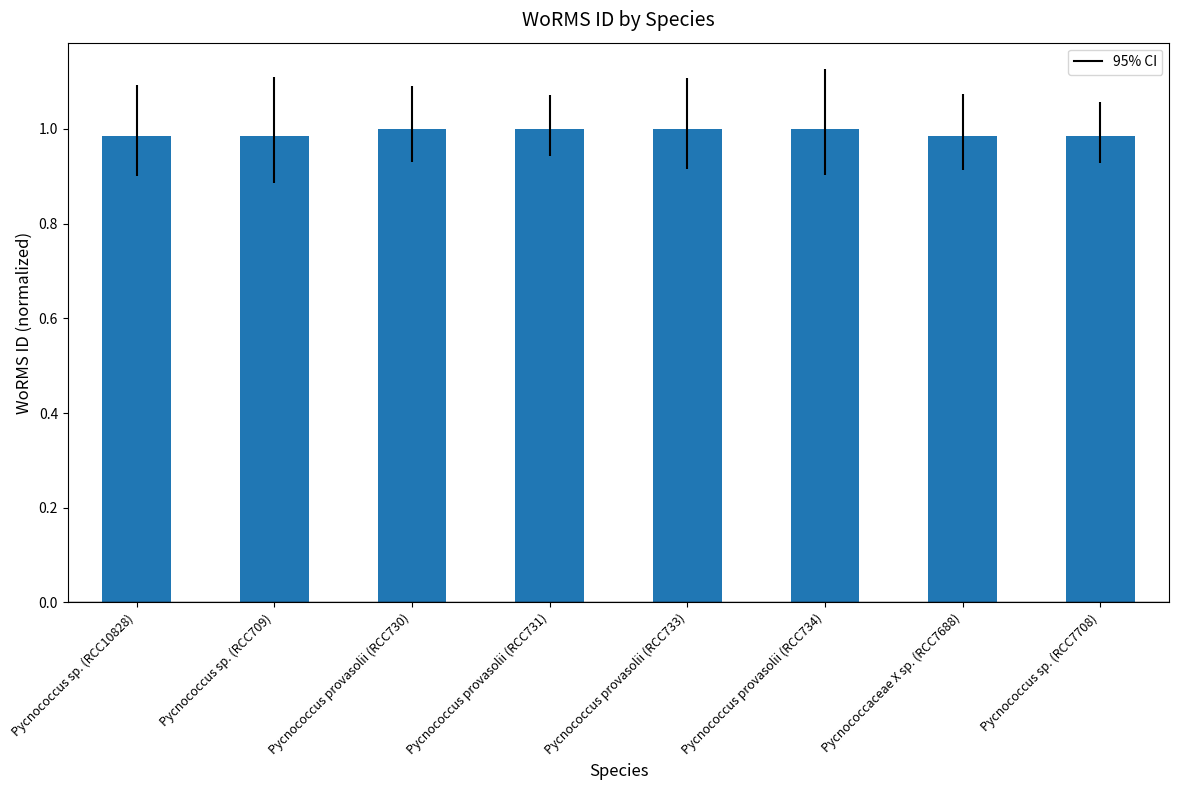

Count the number of data series in this chart.

1